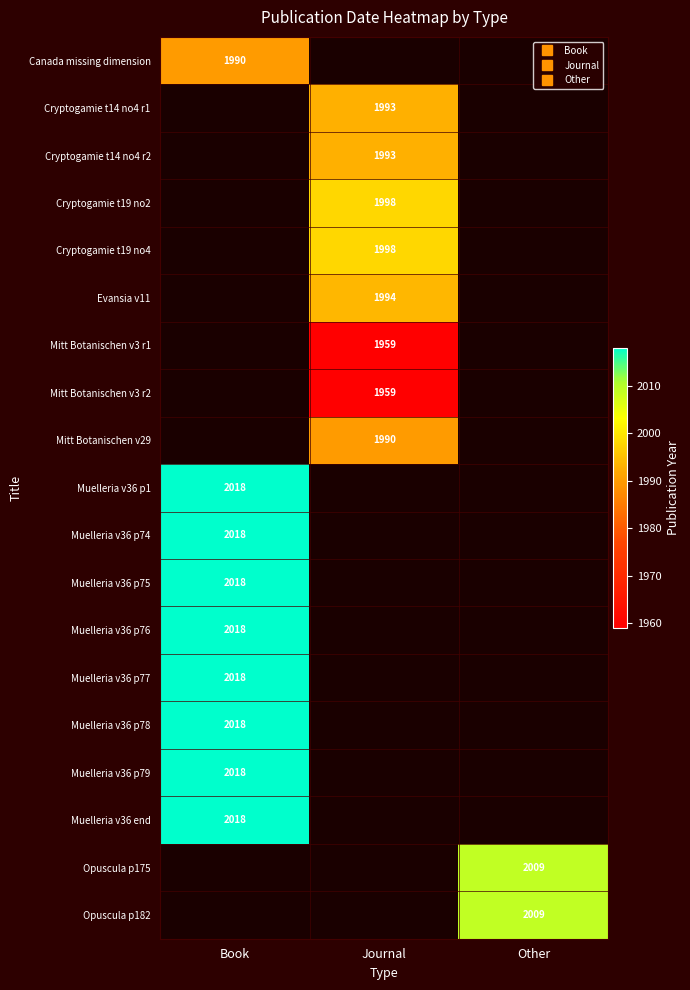

What is the greatest value displayed?

2018.0